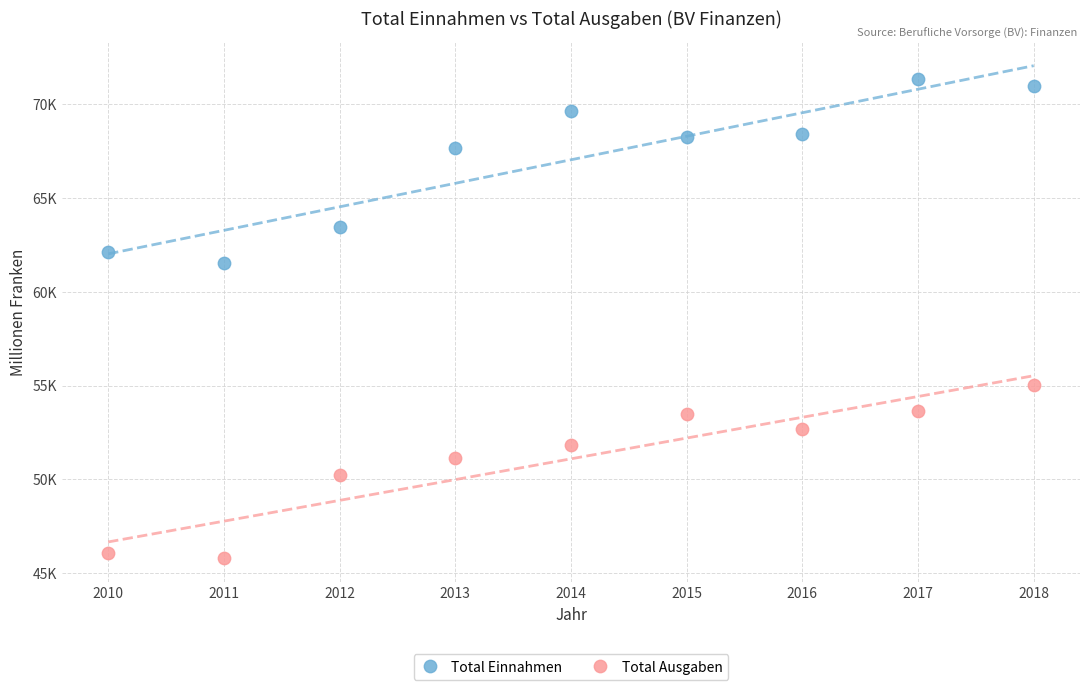

What are all the series names shown in the legend?

Total Einnahmen, Total Ausgaben